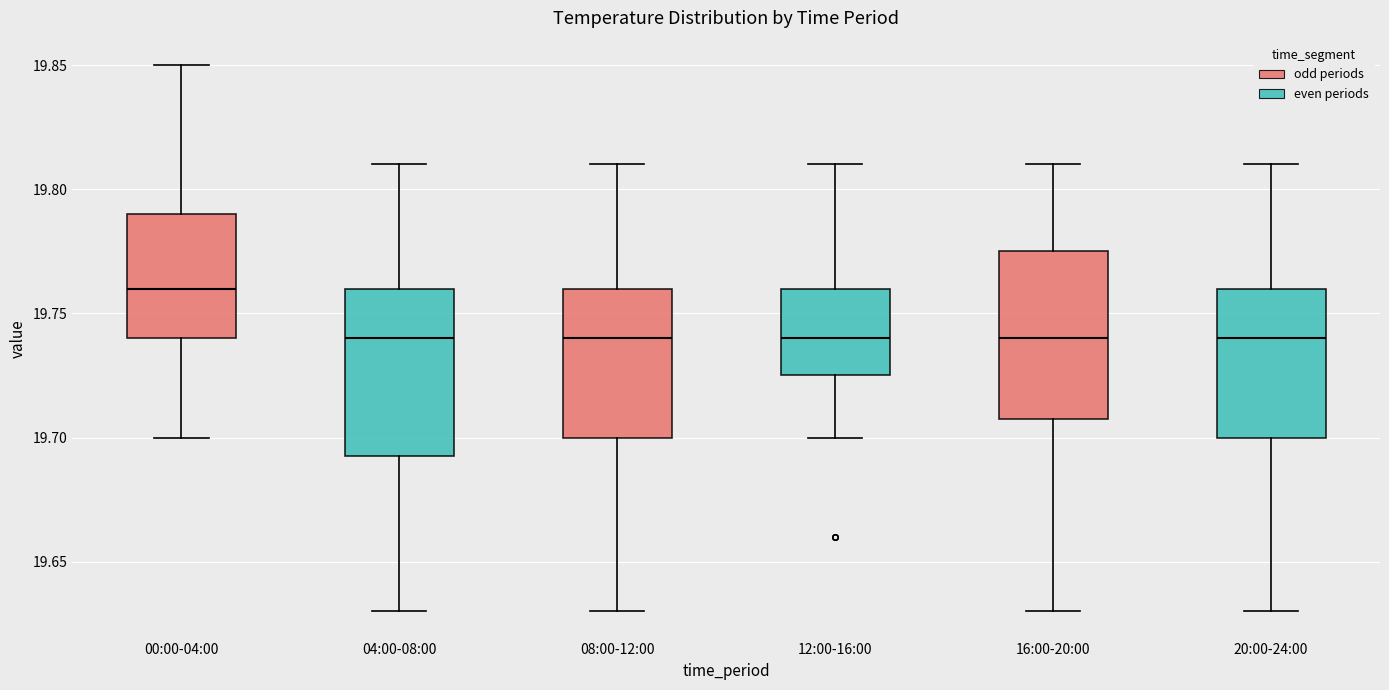

Where does the upper whisker of the box for 04:00-08:00 end on the y-axis? The values are not printed on the chart, so give them approximately, as read against the axis.

19.810